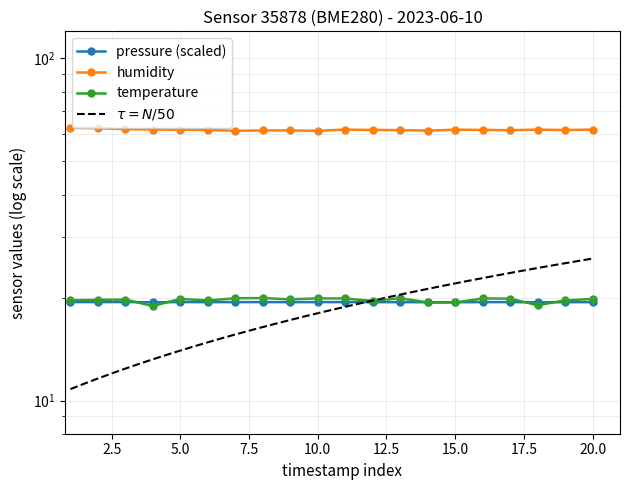

The value of pressure at 00:15 is 25.9. True or false?

False